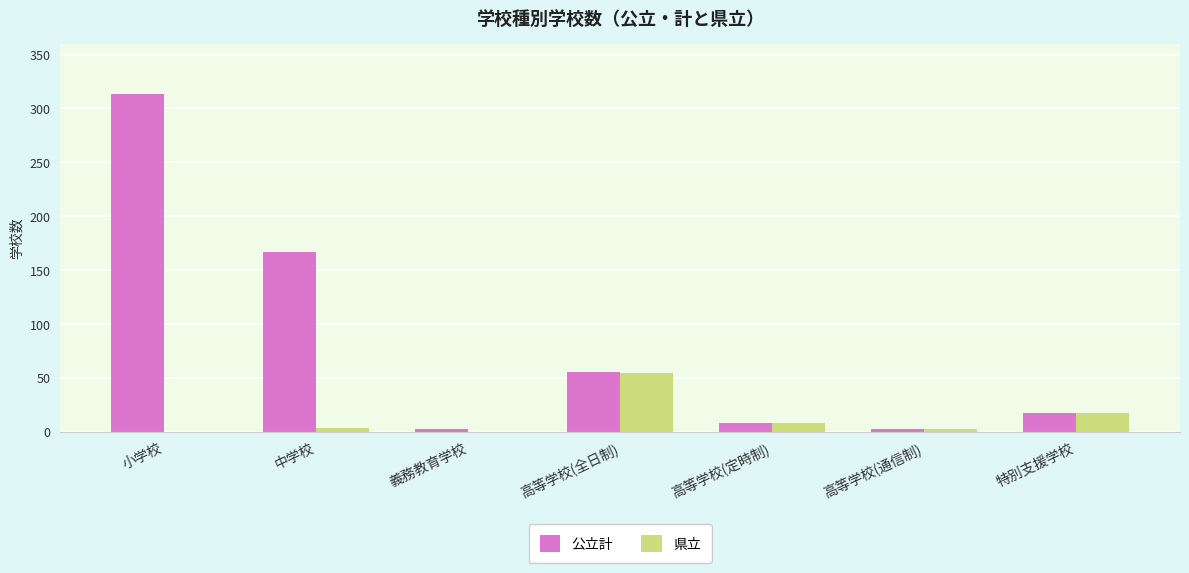

True or false: 県立 has a value of 0 at 義務教育学校.

True